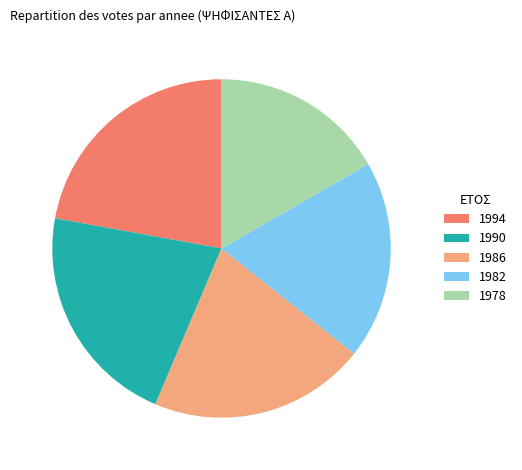

Combined, do 1994 and 1986 account for over 50%?

No